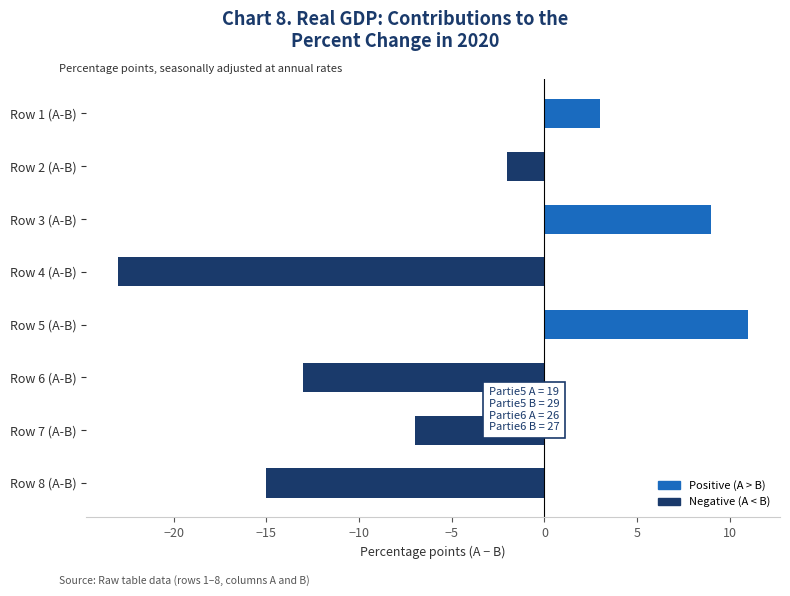

What value does the data have at Row 5 (A-B), to the nearest 5?

10